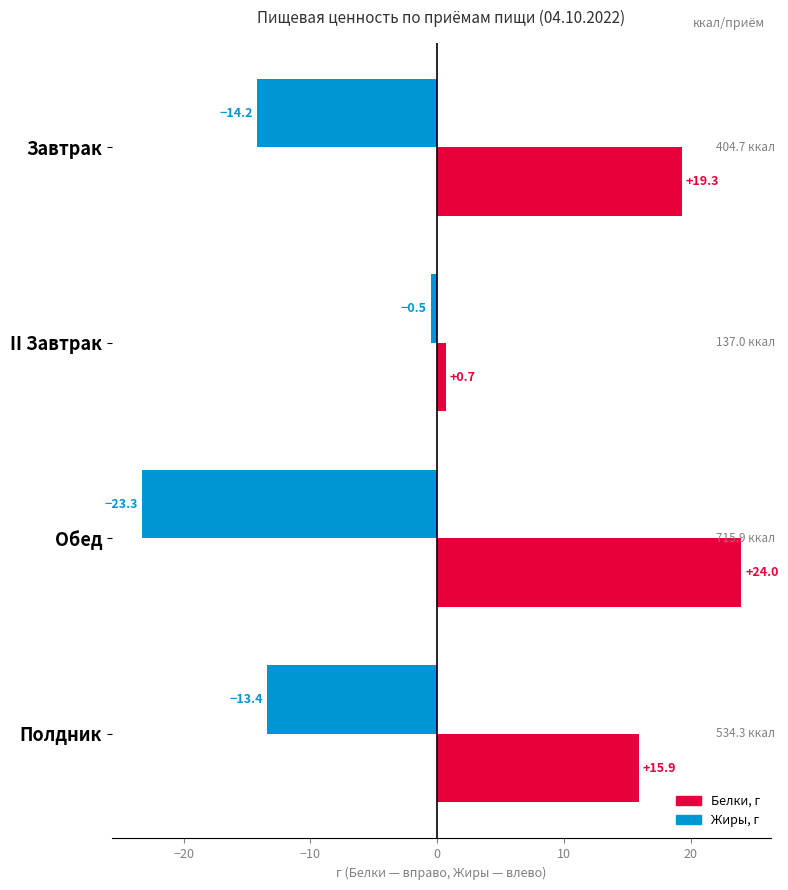

How many data points in Белки, г are less than 19?

2